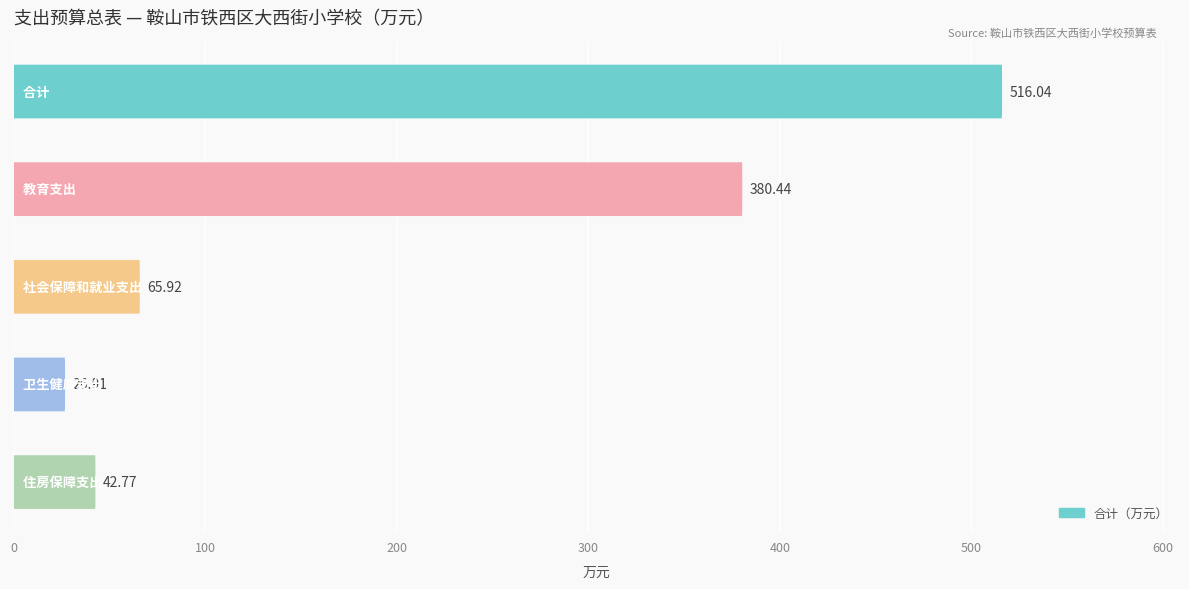

What is the value of the 2nd bar from the left?

380.4